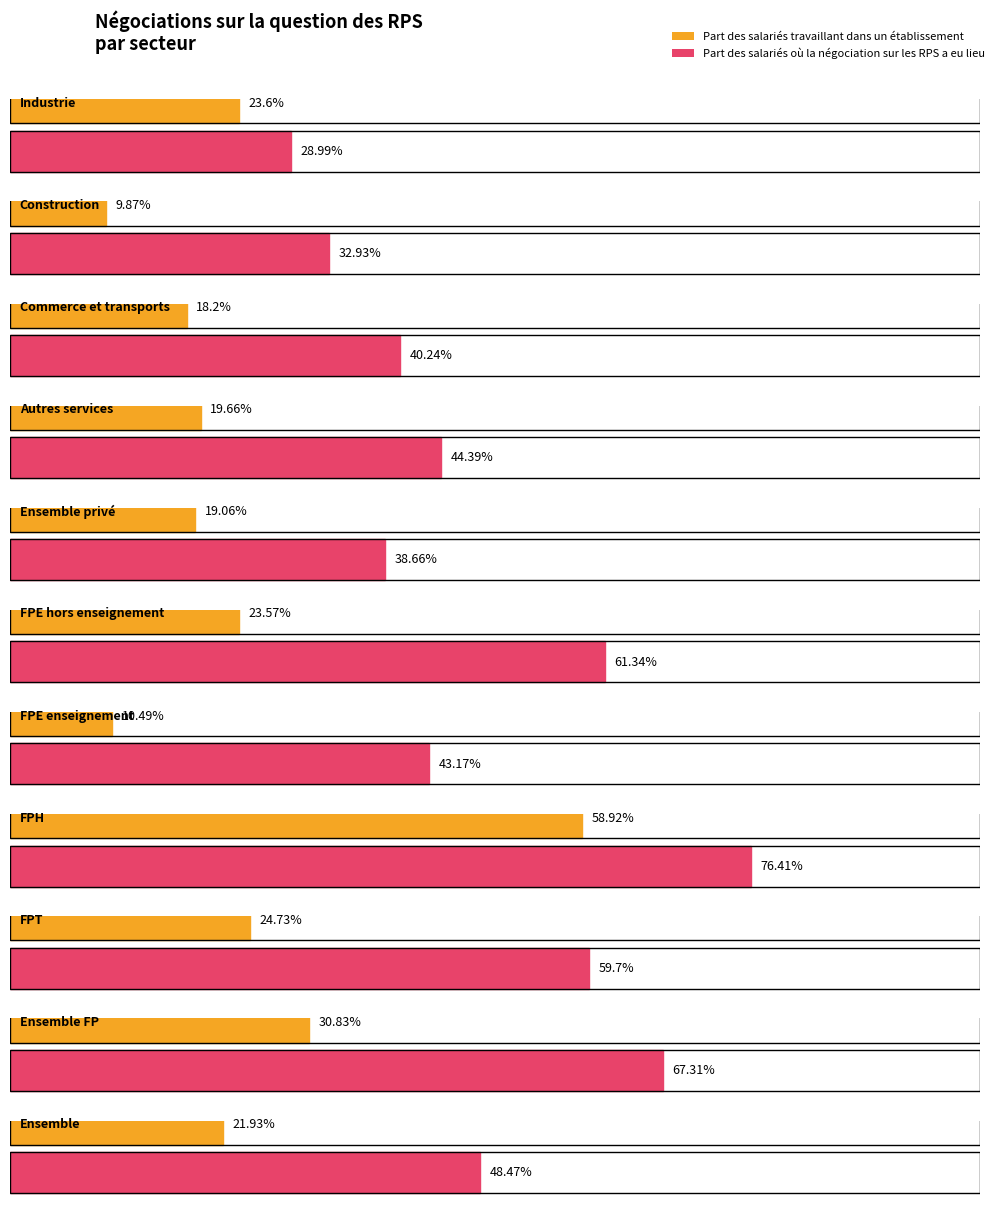

At how many categories does at least one series exceed 10?

11